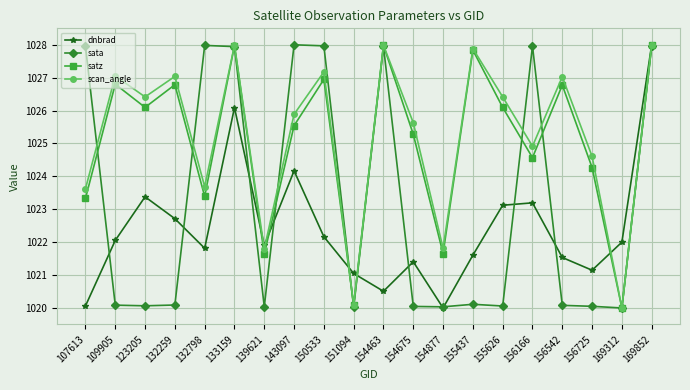

At which label does dnbrad first exceed 1022?

109905